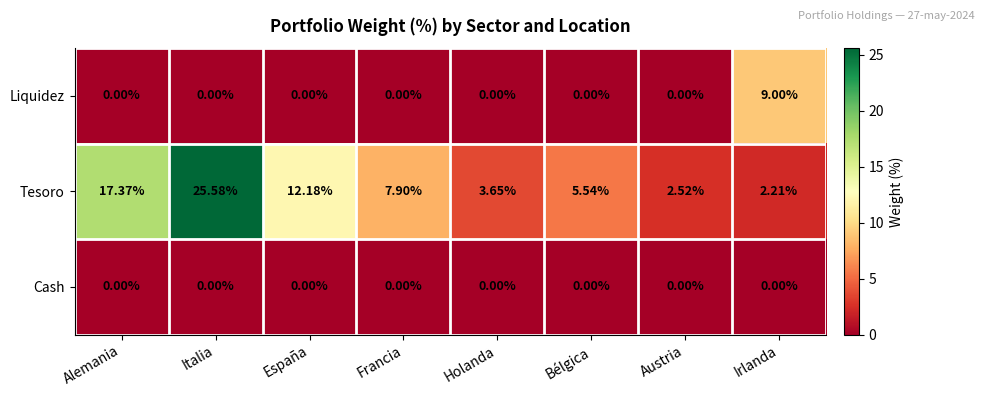

Which series has the widest spread of values?

Tesoro